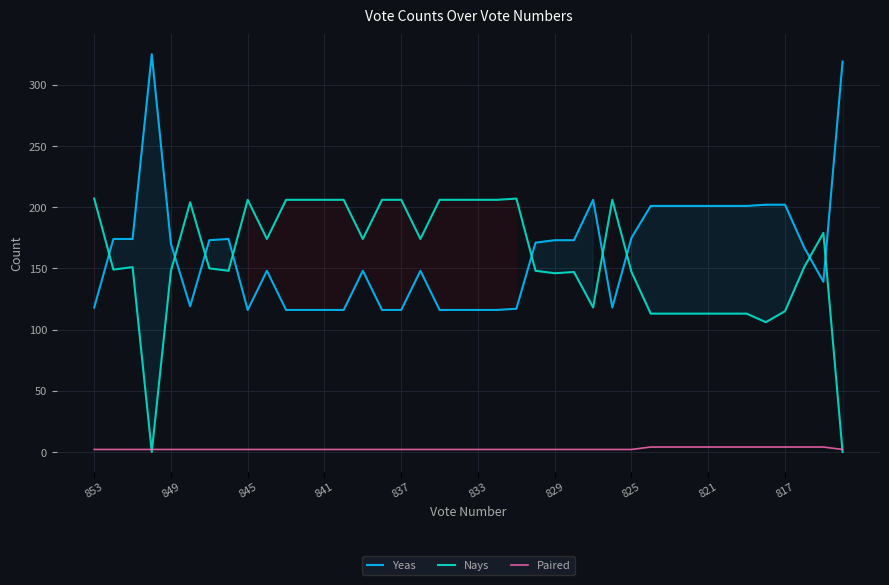

What is the difference between the highest and lowest values at 19?

204